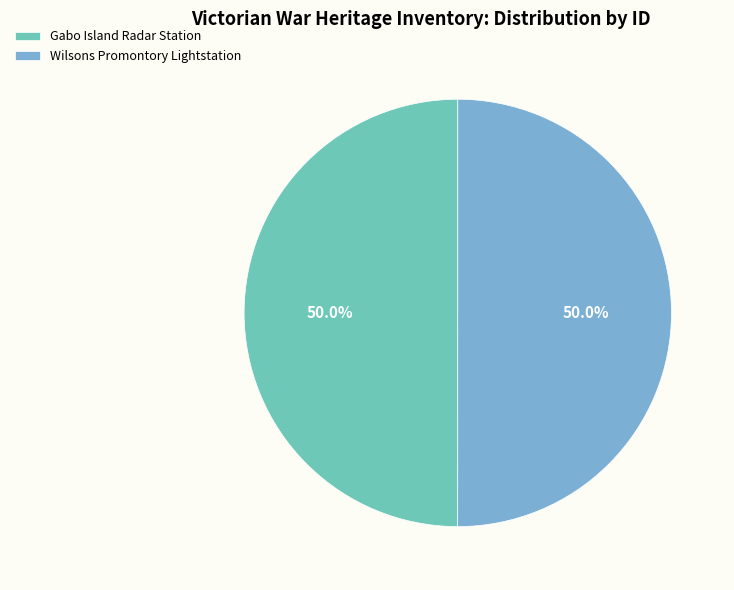

The Wilsons Promontory Lightstation slice represents 50% of the pie. True or false?

True